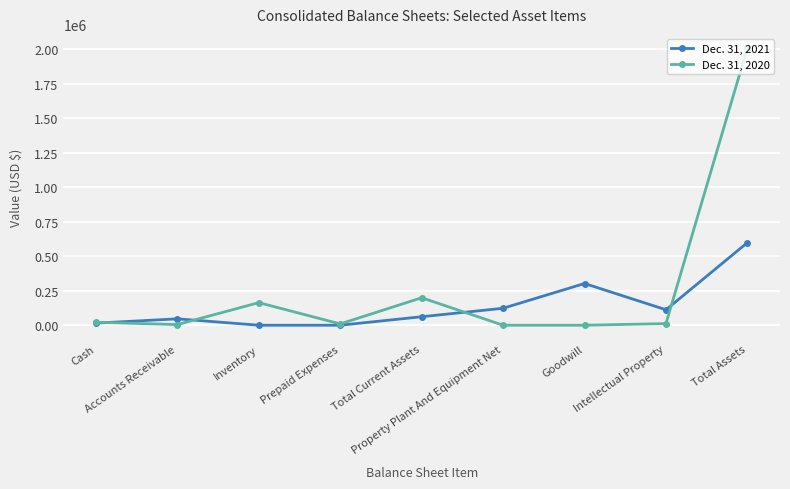

After their last crossing, which series has the higher values: Dec. 31, 2021 or Dec. 31, 2020?

Dec. 31, 2020